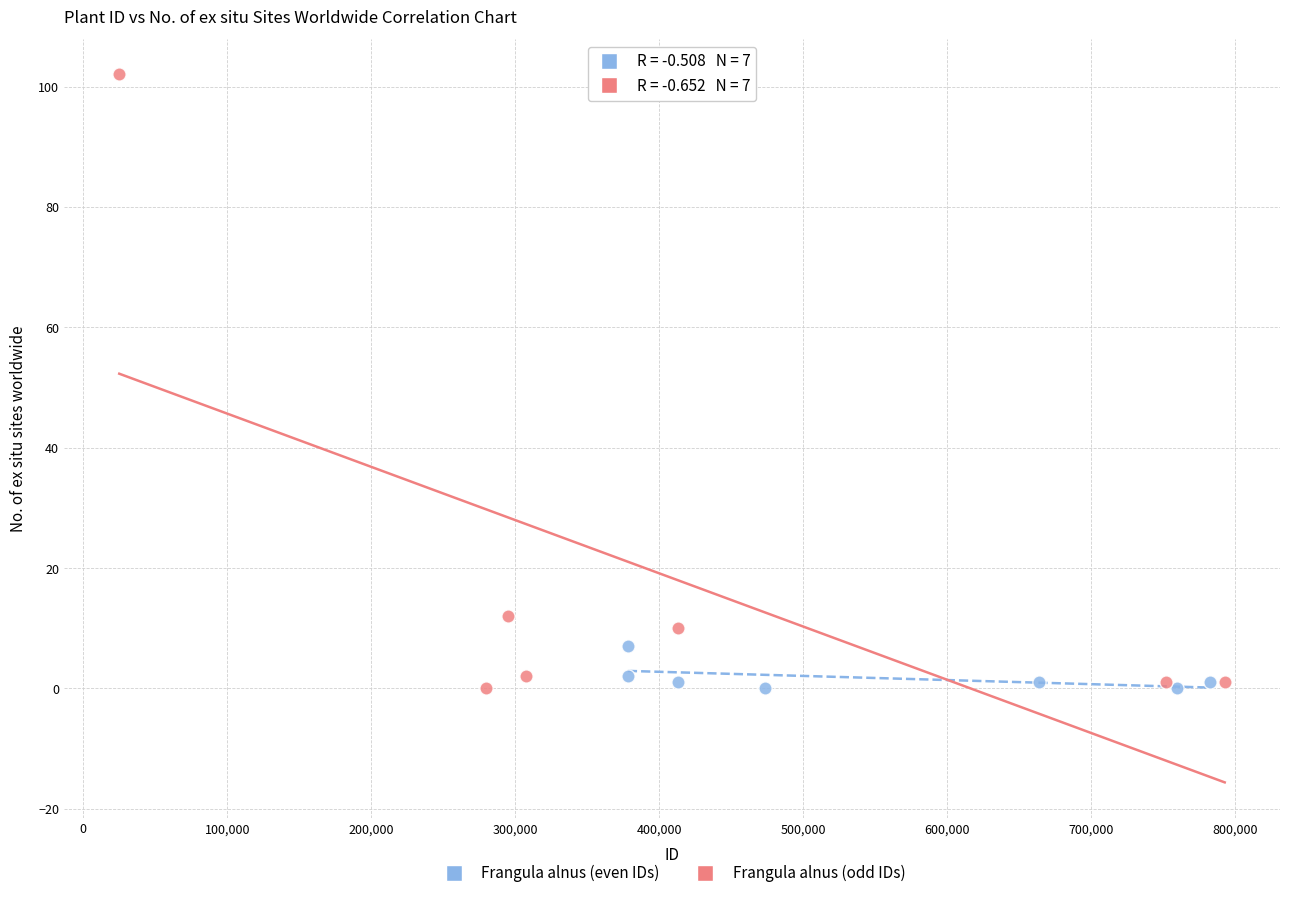

Which series contains the highest Y value?

Frangula alnus (odd IDs)